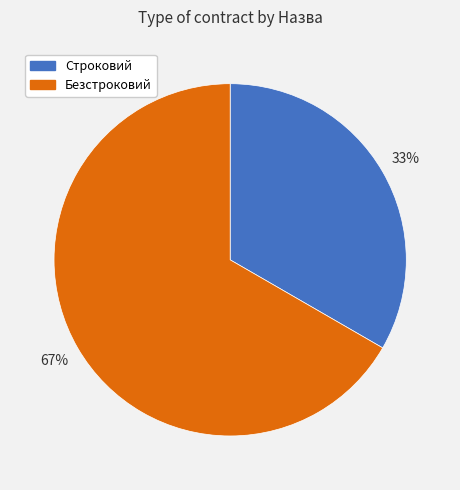

What is the smallest slice in the pie chart?

Строковий